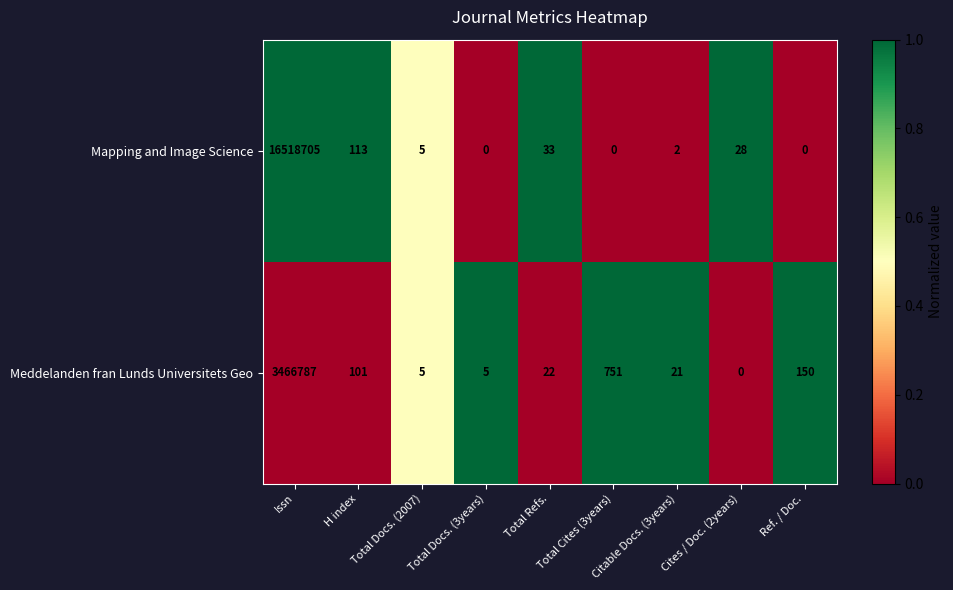

At which label does Mapping and Image Science first exceed 5?

Issn